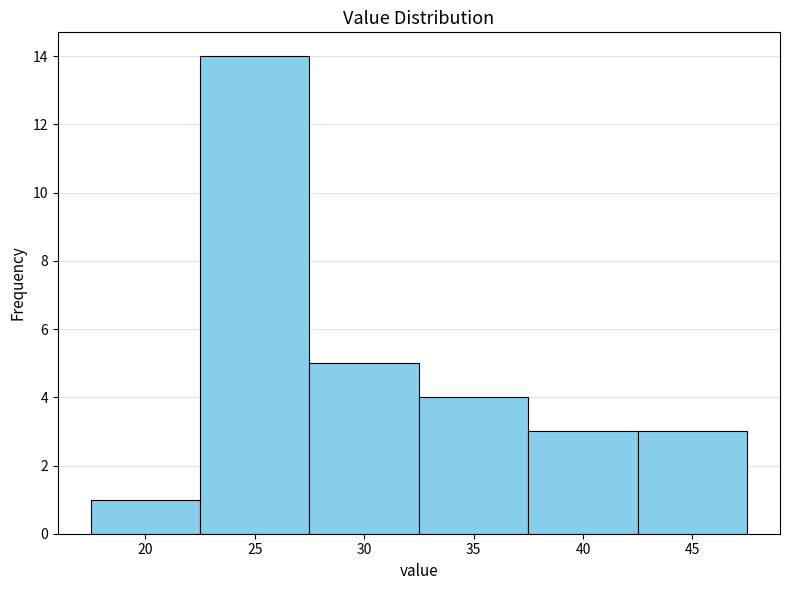

How tall is the bar that spans 32.5 to 37.5 on the x-axis? The values are not printed on the chart, so give them approximately, as read against the axis.

4